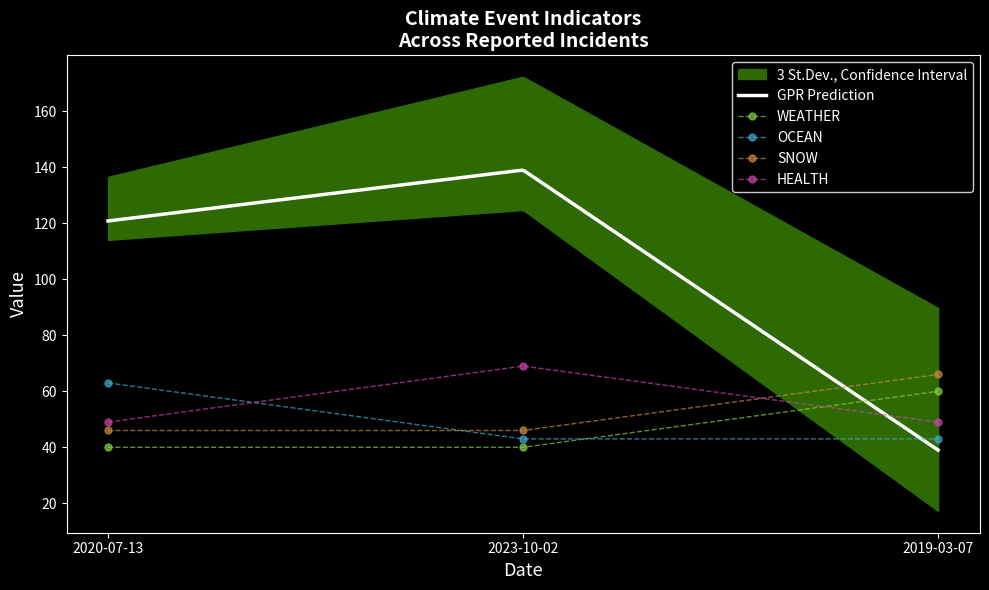

What is the maximum value for WEATHER?

60